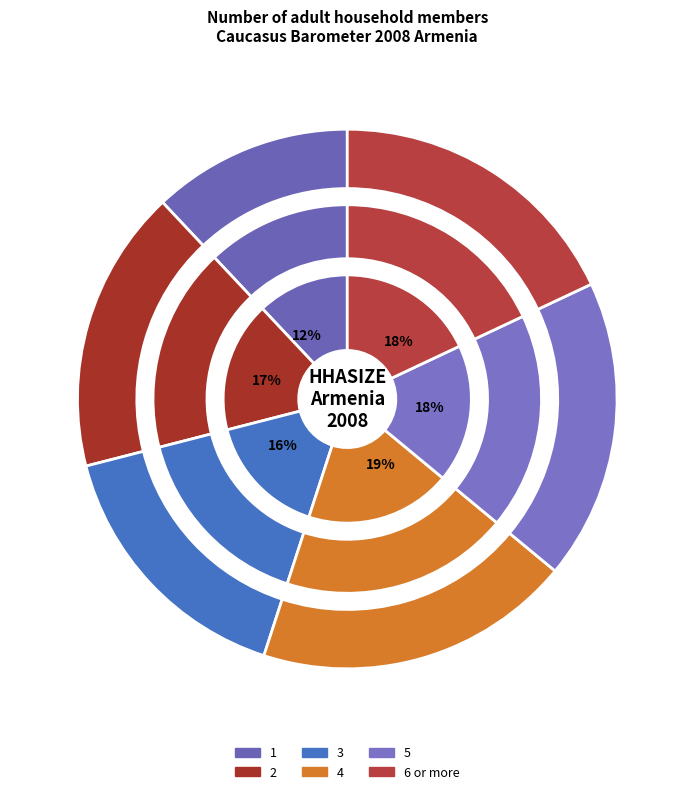

Rank the categories by value from lowest to highest.

1, 3, 2, 5, 6 or more, 4